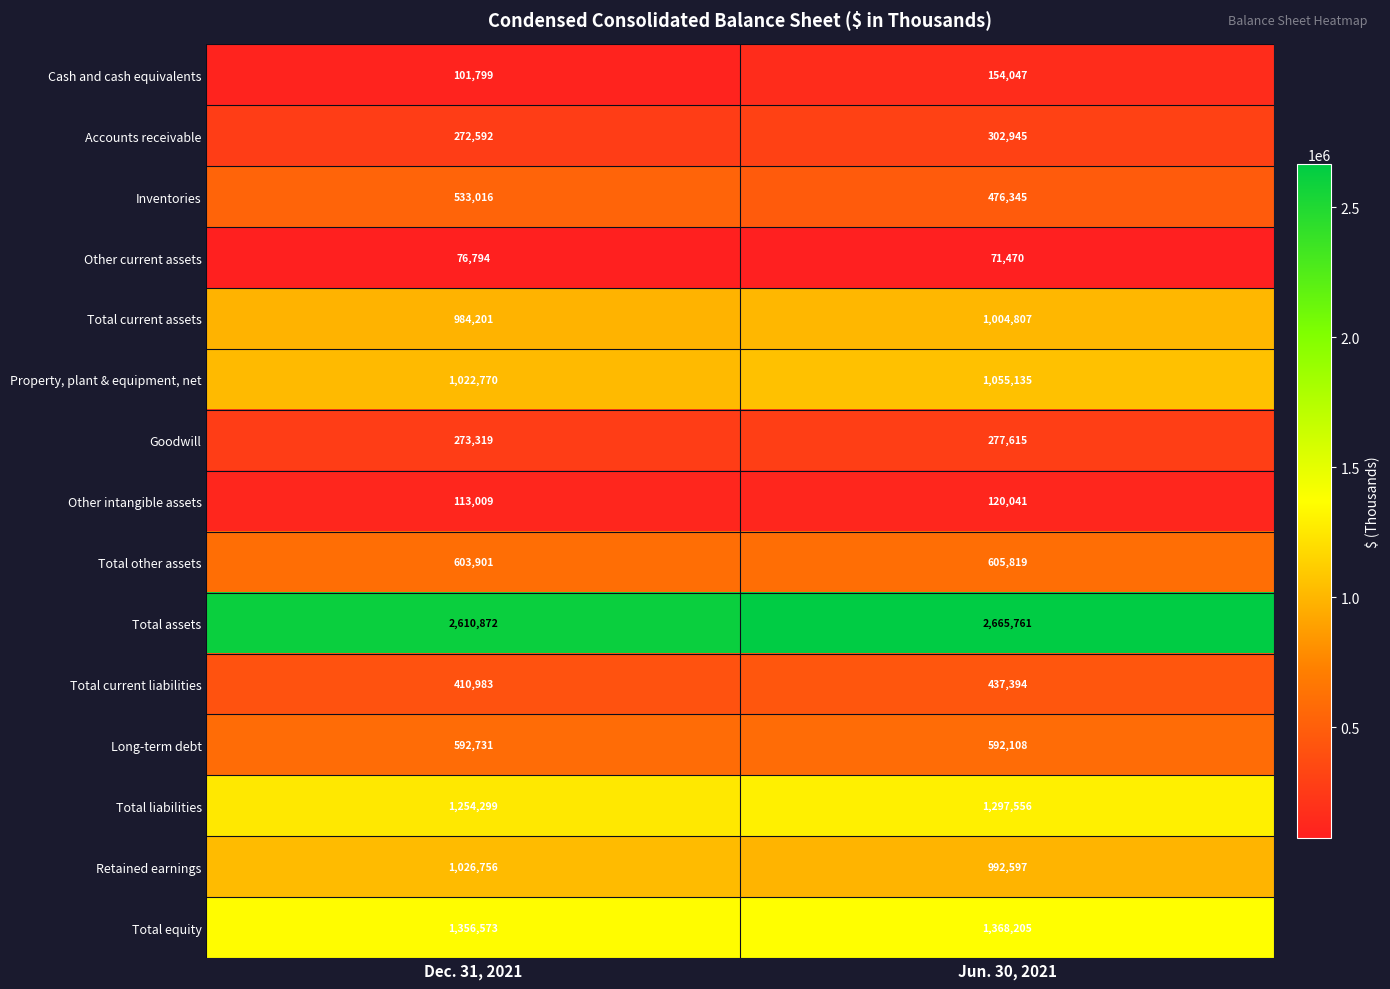

Where is Total current liabilities nearest to the value 424188?

Dec. 31, 2021